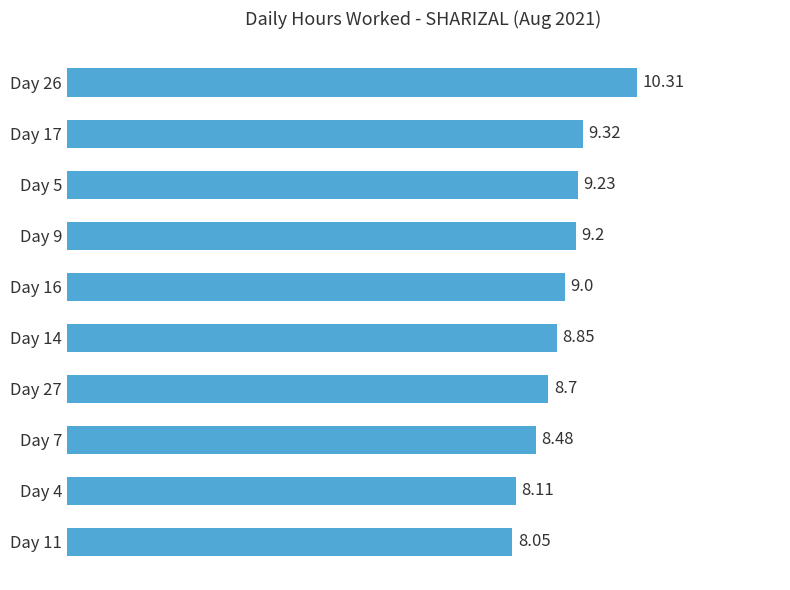

What is the difference between the second highest and second lowest values?

1.2